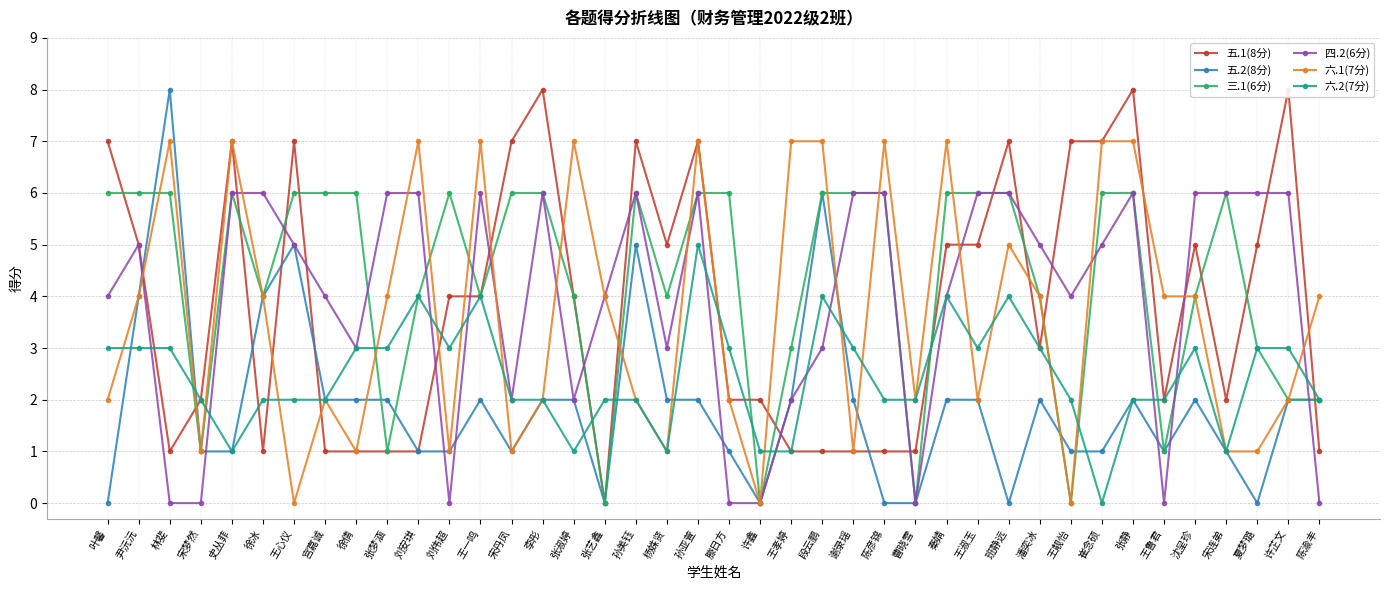

Is it true that 六.1(7分) equals 4 at 张艺鑫?

True